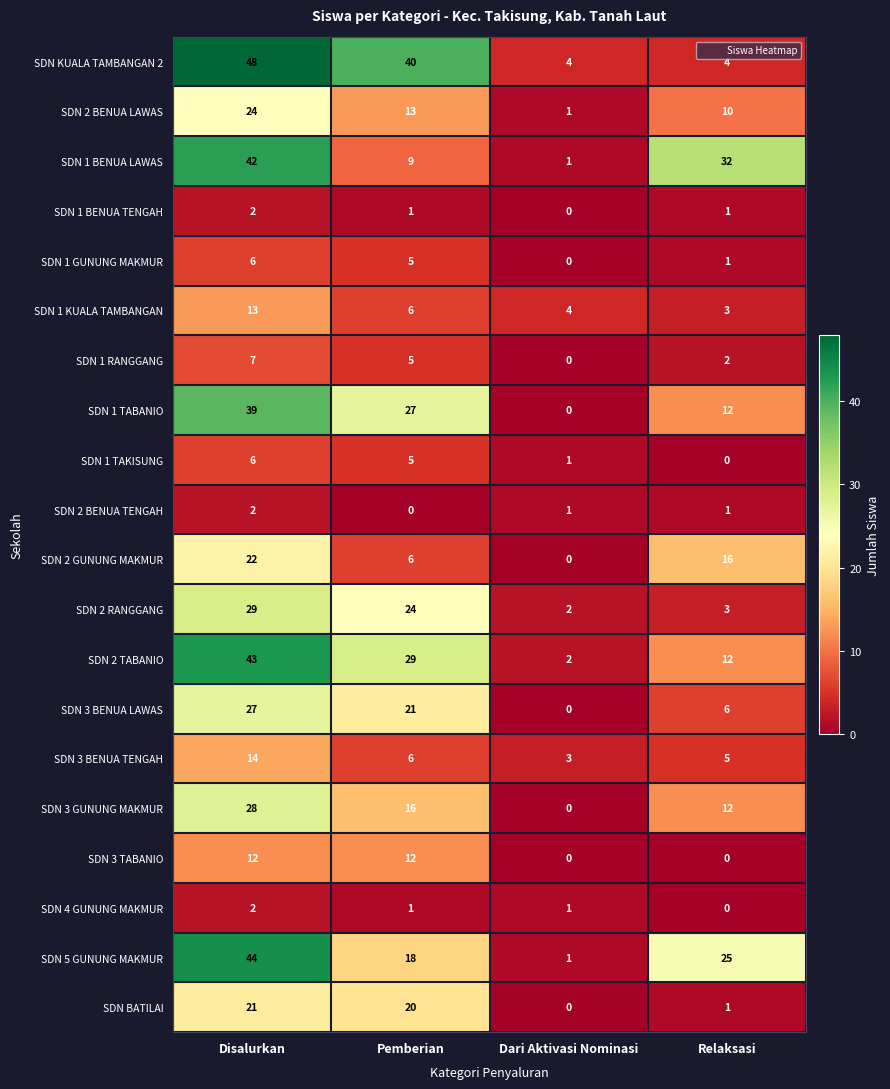

The SDN 3 BENUA LAWAS series shows 27 at Disalurkan. True or false?

True